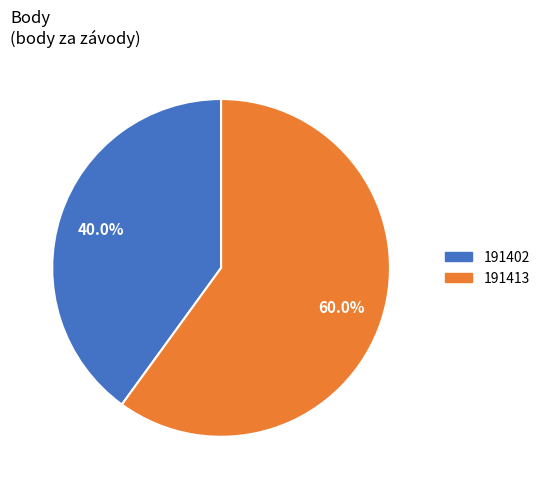

What percentage is the 191402 slice, to the nearest percent?

40%